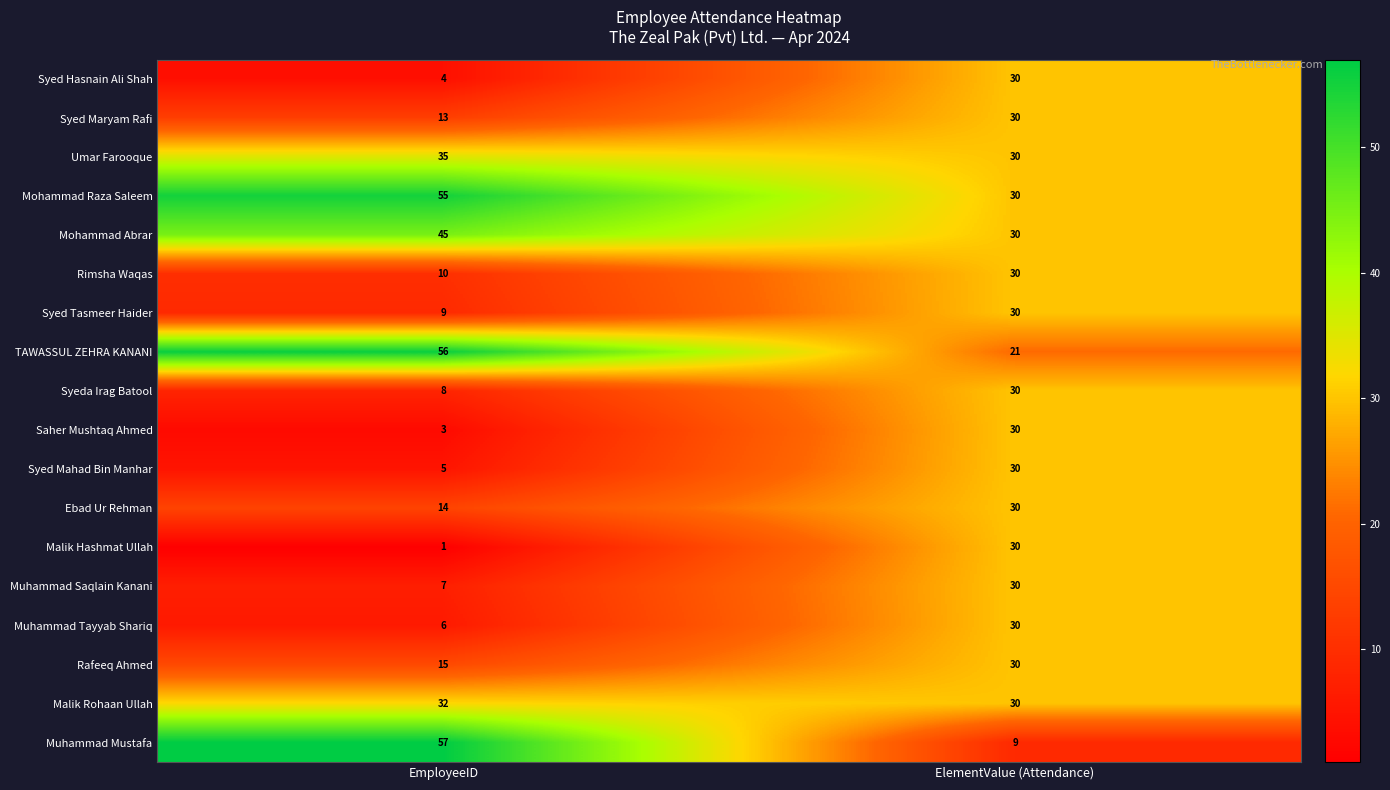

At which category does the chart reach its minimum across all series?

EmployeeID